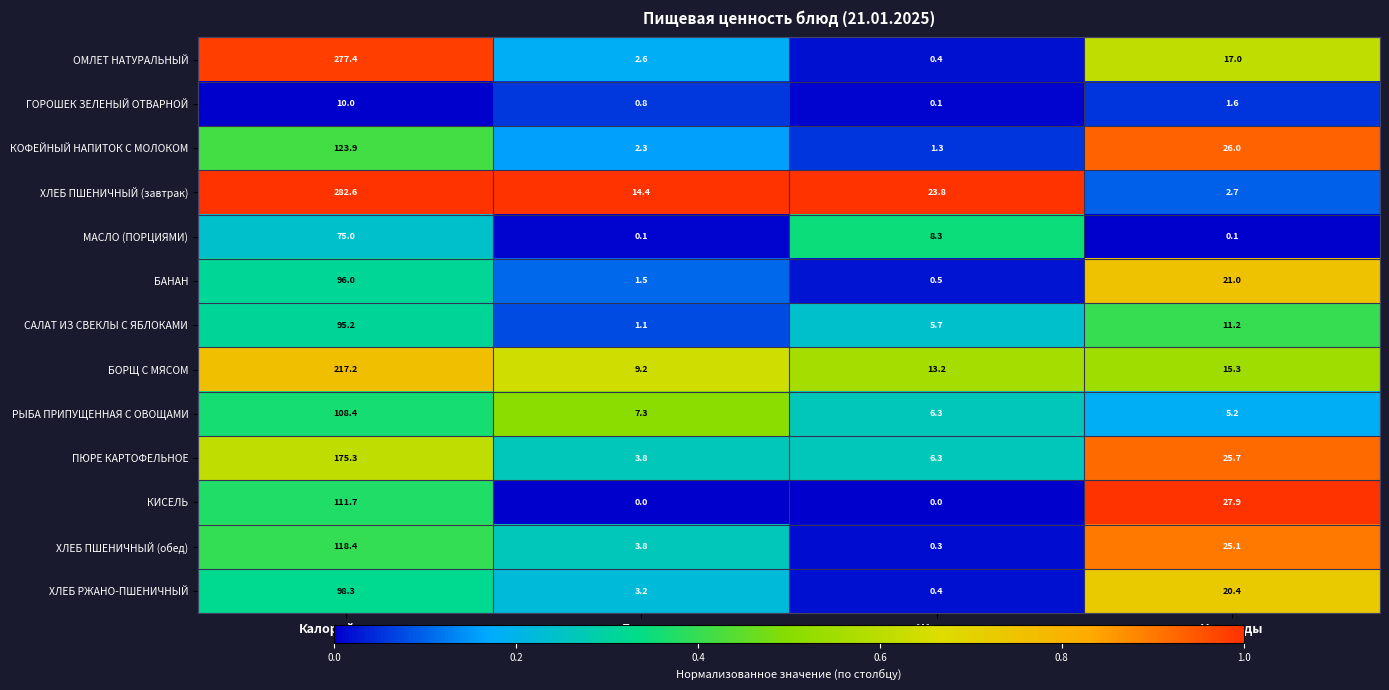

Is it true that ГОРОШЕК ЗЕЛЕНЫЙ ОТВАРНОЙ equals 0.8 at Белки?

True